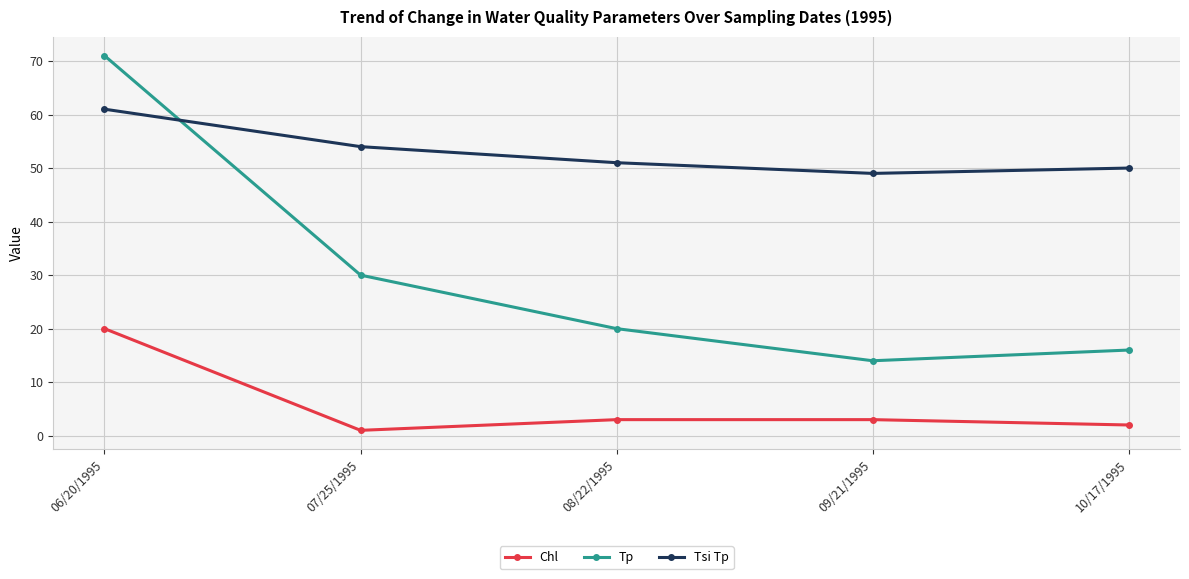

What is the difference between the Tp values at 08/22/1995 and 07/25/1995?

10